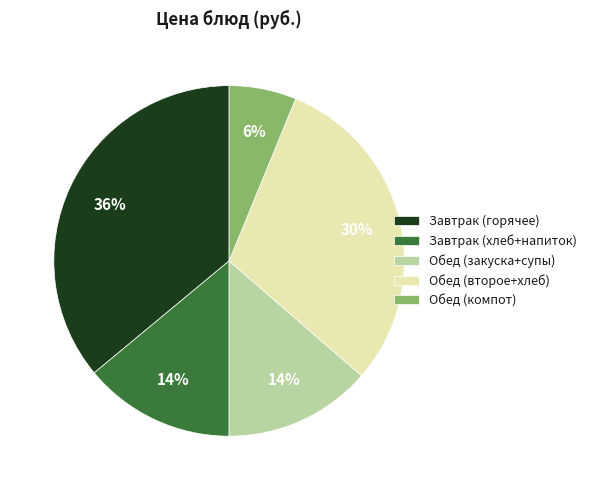

To the nearest percent, what portion does Завтрак (горячее) represent?

36%